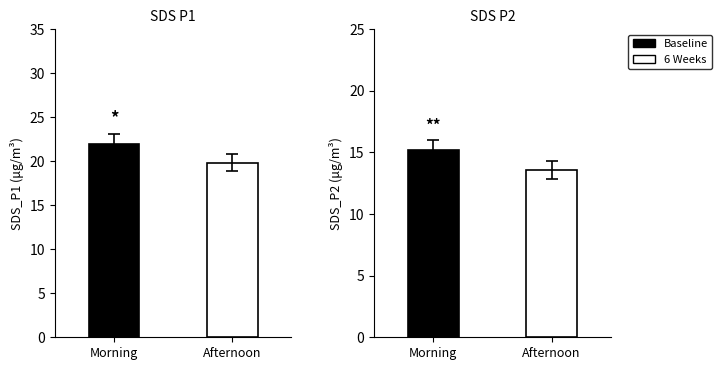

What is the difference between the highest and lowest values at 19?

6.6